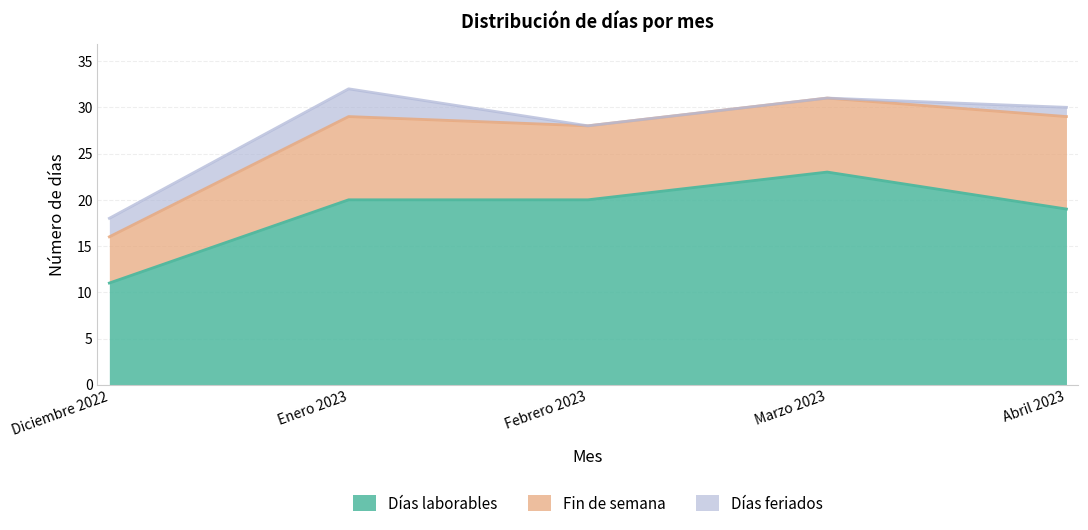

Does the chart have visible grid lines?

Yes